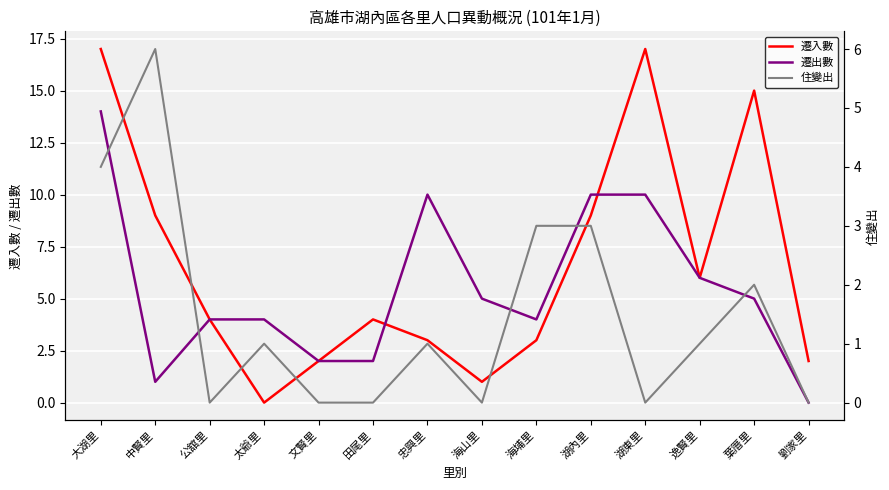

What is the difference between the highest and lowest values at 湖東里?

17